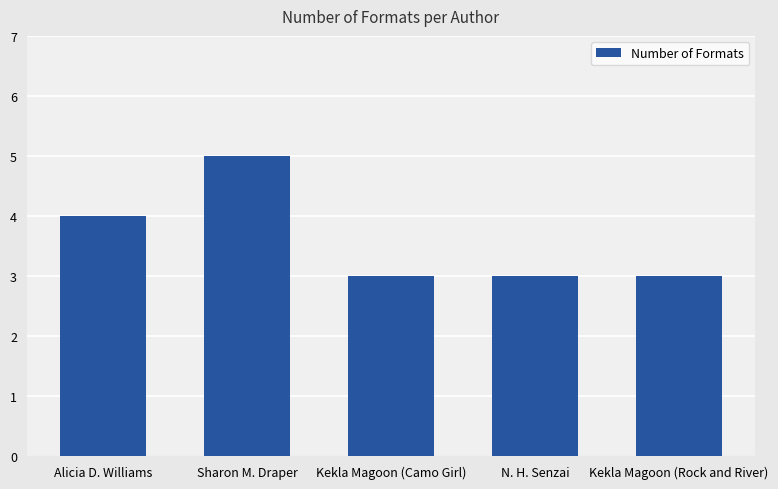

What is the label of the 3rd bar from the left?

Kekla Magoon (Camo Girl)